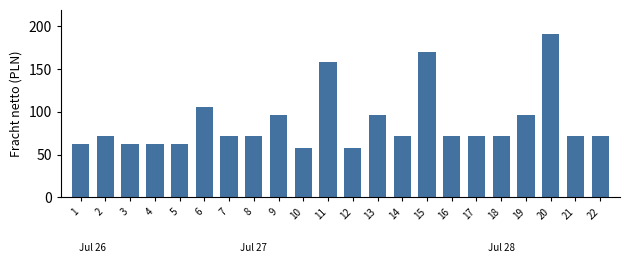

What is the maximum value shown in the chart?

190.7